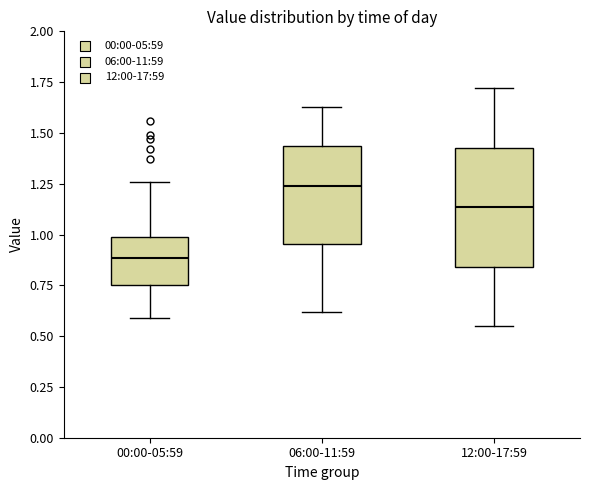

Reading left to right, read every box against the y-axis: the position of its median line, the range the box covers, and the ends of its whiskers. The values are not printed on the chart, so give them approximately, as read against the axis.

00:00-05:59: median 0.90, box 0.75 to 1.00, whiskers 0.60 to 1.25
06:00-11:59: median 1.25, box 0.95 to 1.45, whiskers 0.60 to 1.65
12:00-17:59: median 1.15, box 0.85 to 1.45, whiskers 0.55 to 1.70